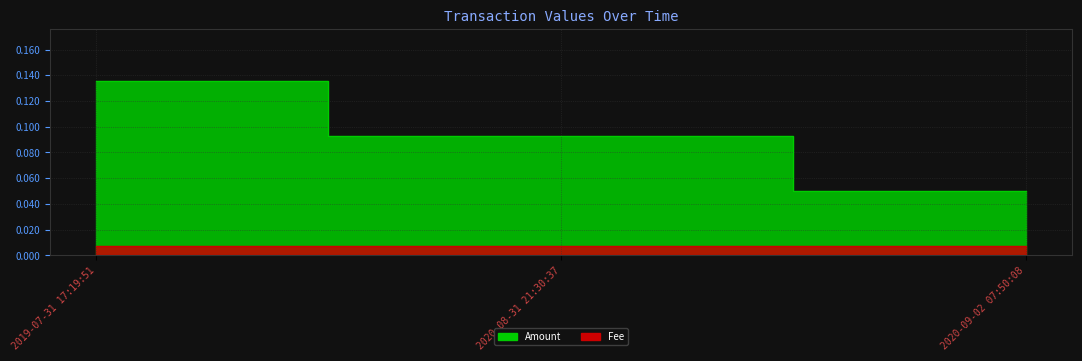

Which label corresponds to the largest value in the chart?

2019-07-31 17:19:51